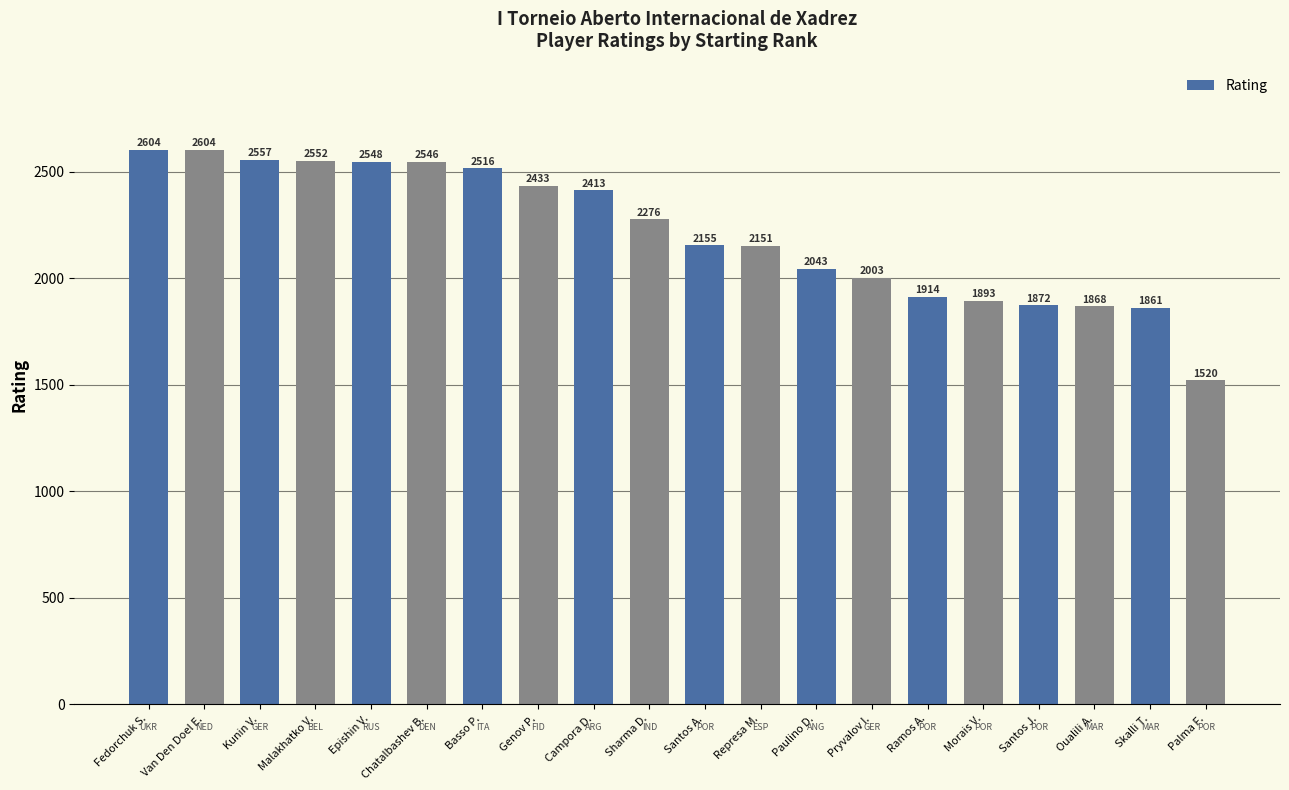

What is the maximum value shown in the chart?

2604